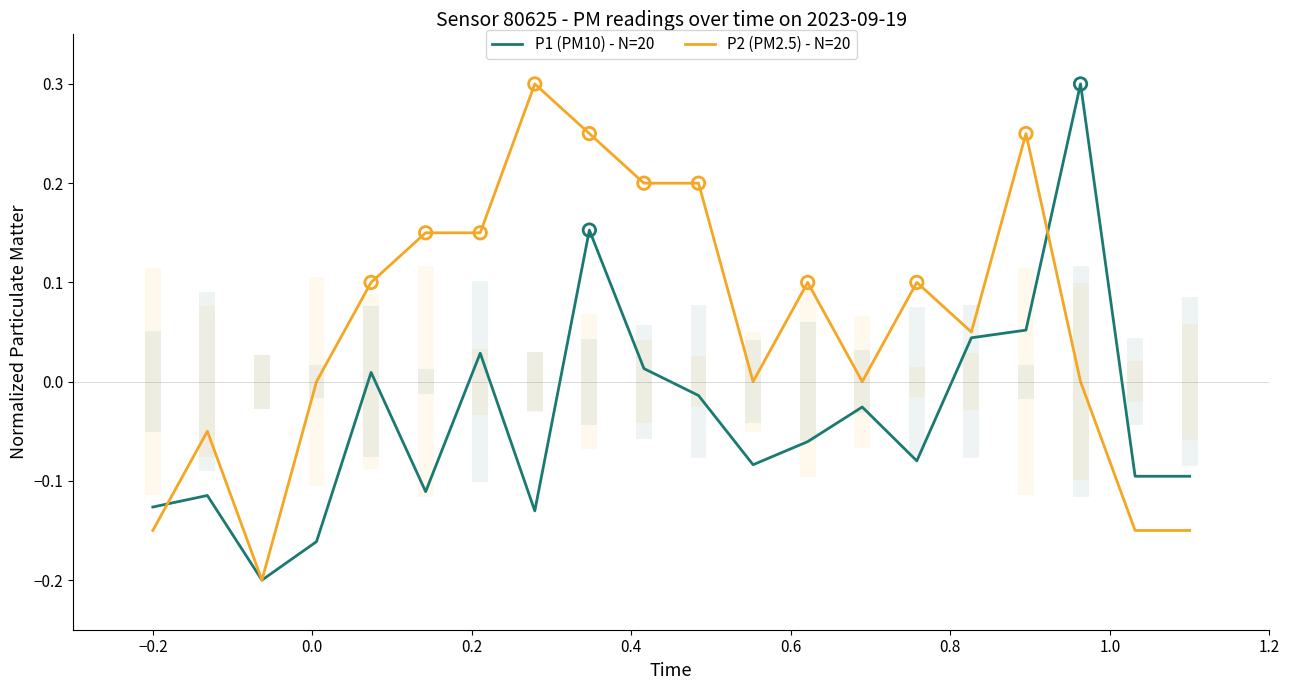

Which series reaches the minimum Y coordinate?

P1 (PM10) - N=20